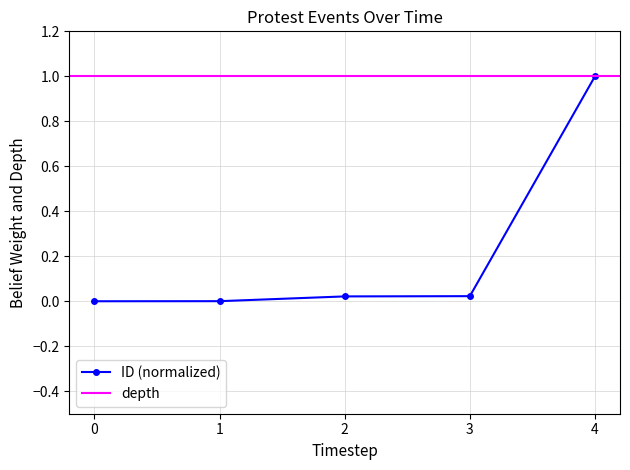

True or false: there are more than 1 points higher than both neighbors.

False